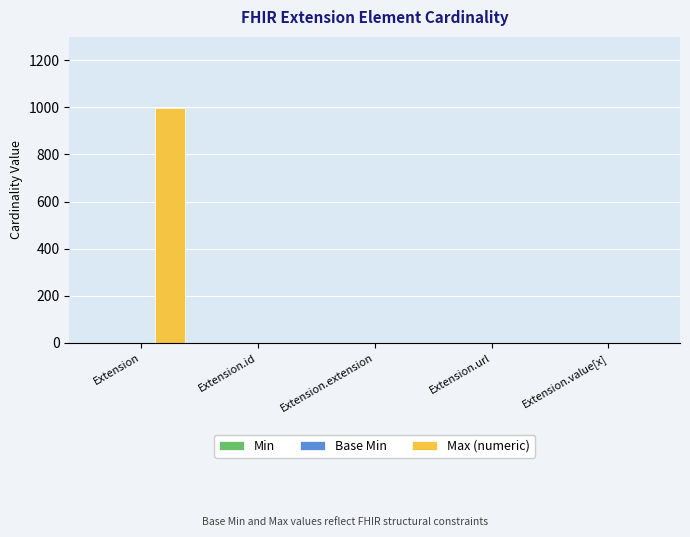

Count the number of categories in the chart.

5